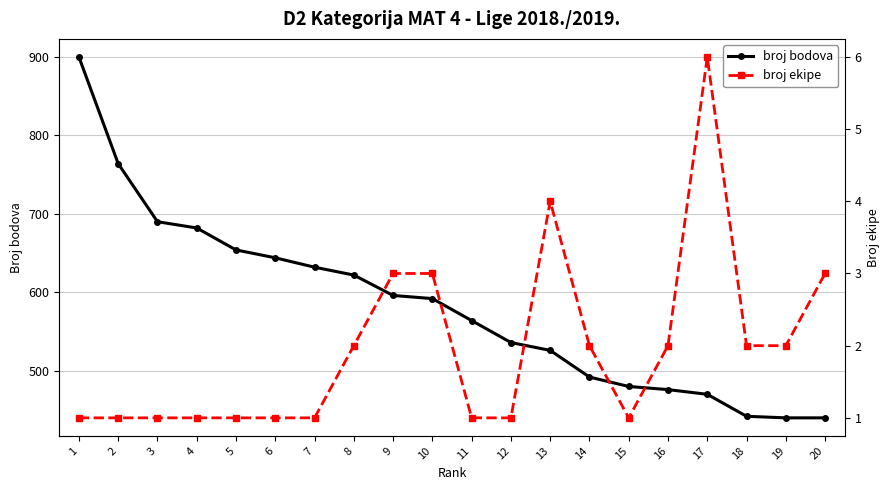

Does the chart have visible grid lines?

Yes